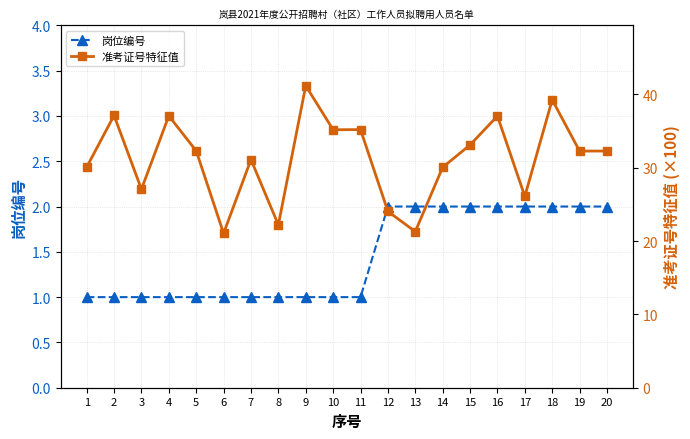

List the labels in order of 岗位编号 value, largest first.

12, 13, 14, 15, 16, 17, 18, 19, 20, 1, 2, 3, 4, 5, 6, 7, 8, 9, 10, 11